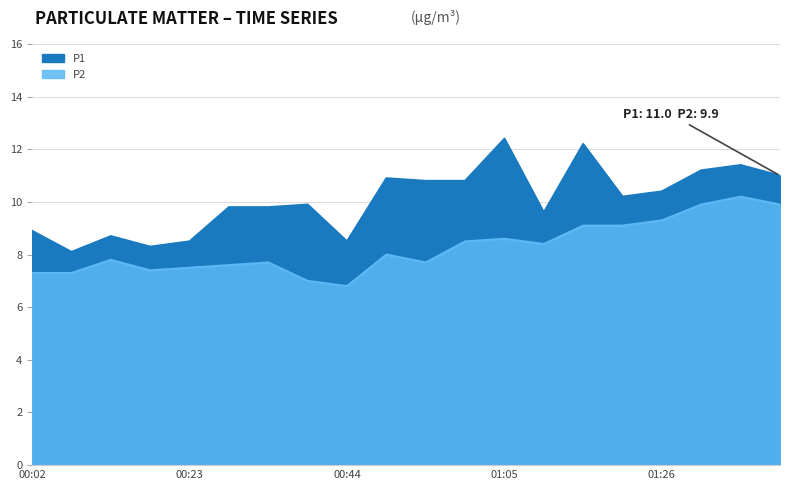

Reading left to right, list all the values displayed in this chart.

P1: 00:02=8.9	00:07=8.1	00:12=8.7	00:18=8.3	00:23=8.5	00:28=9.8	00:33=9.8	00:39=9.9	00:44=8.5	00:49=10.9	00:54=10.8	01:00=10.8	01:05=12.4	01:10=9.6	01:15=12.2	01:21=10.2	01:26=10.4	01:31=11.2	01:36=11.4	01:42=11.0
P2: 00:02=7.3	00:07=7.3	00:12=7.8	00:18=7.4	00:23=7.5	00:28=7.6	00:33=7.7	00:39=7.0	00:44=6.8	00:49=8.0	00:54=7.7	01:00=8.5	01:05=8.6	01:10=8.4	01:15=9.1	01:21=9.1	01:26=9.3	01:31=9.9	01:36=10.2	01:42=9.9